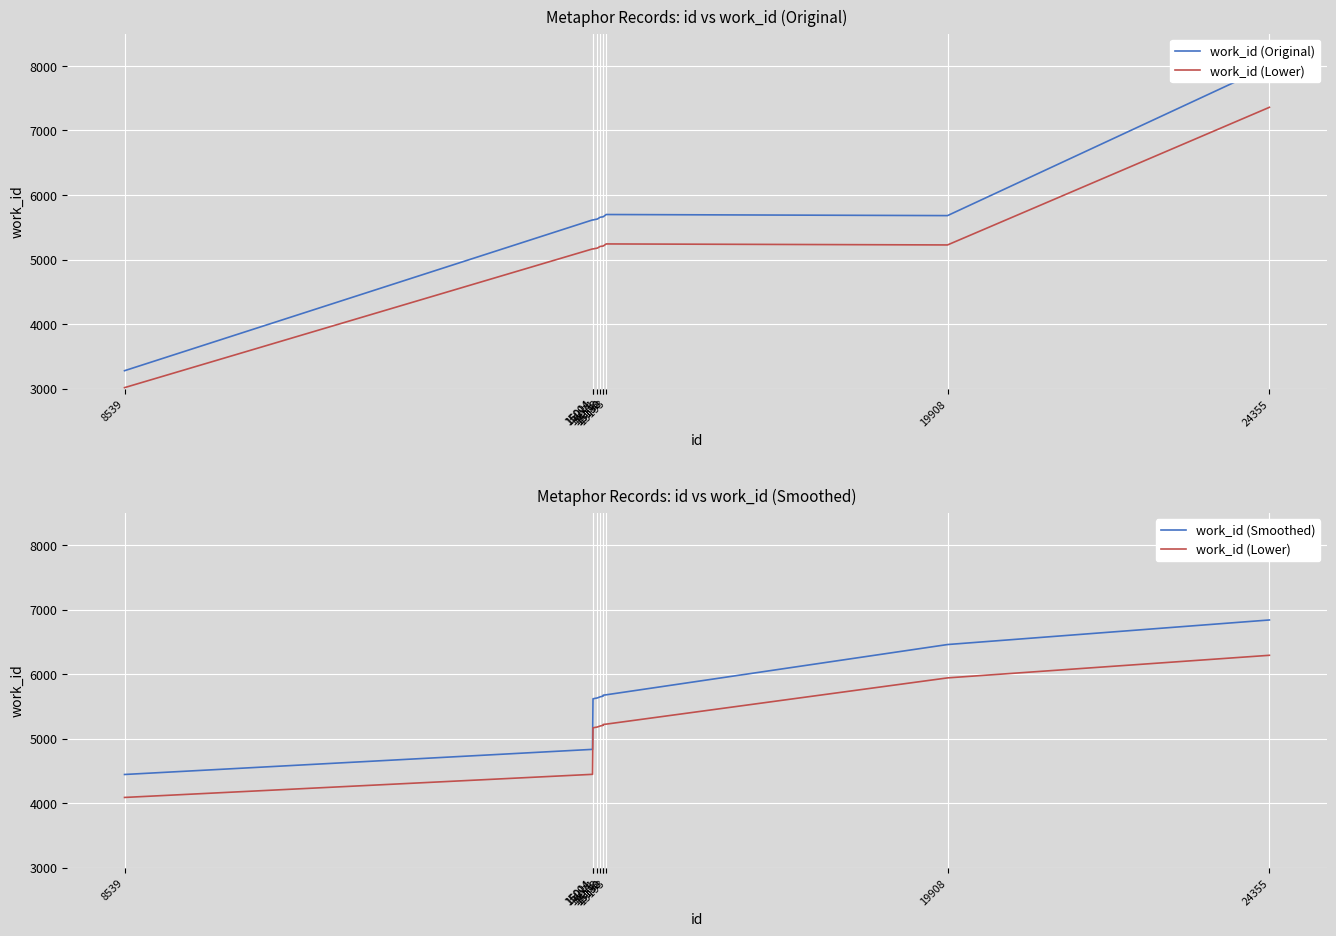

Is the value of work_id (Original) at 19908 greater than the value of work_id (Lower) at 8539?

Yes